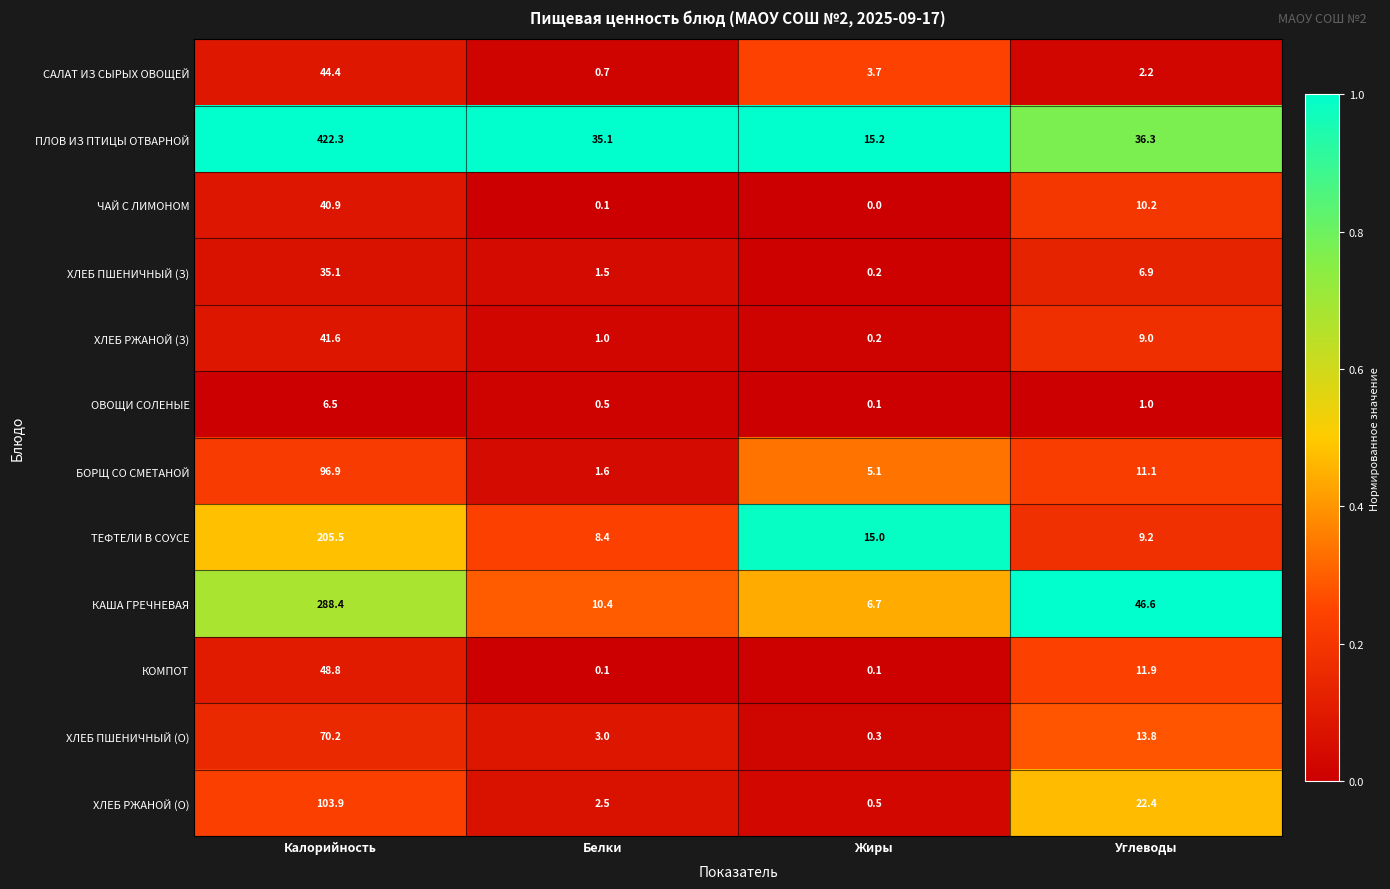

At which category is the sum across all series the highest?

Калорийность